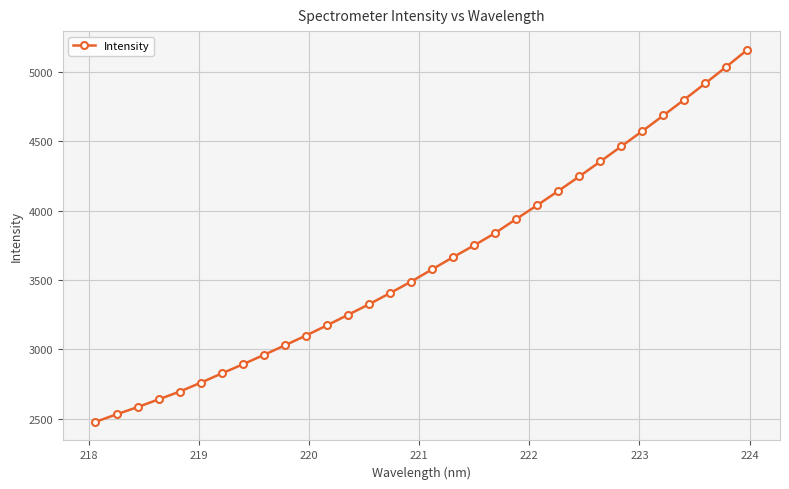

What is the sum of all values?

116306.1